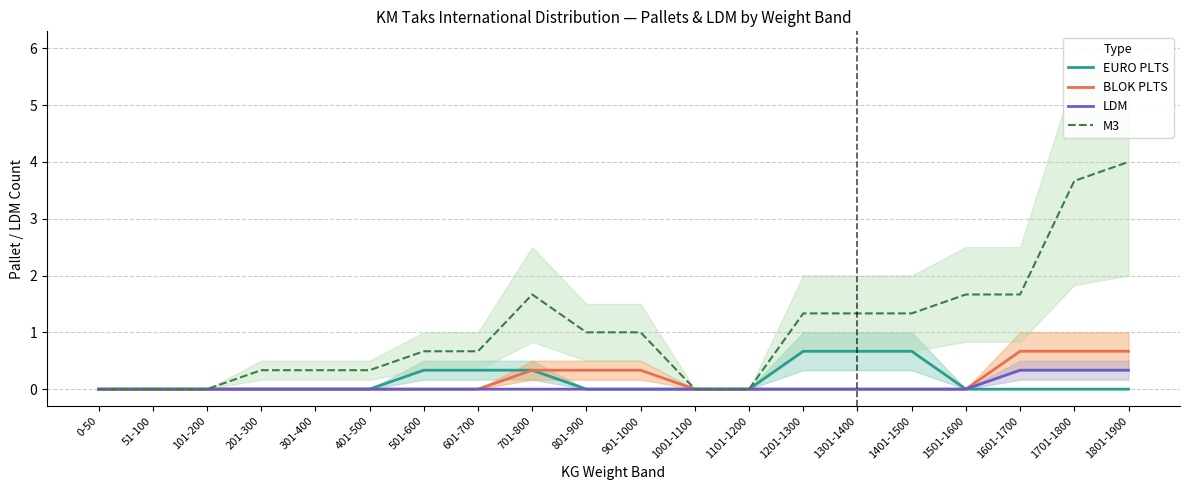

Is the value of BLOK PLTS at 1101-1200 greater than the value of LDM at 1201-1300?

No